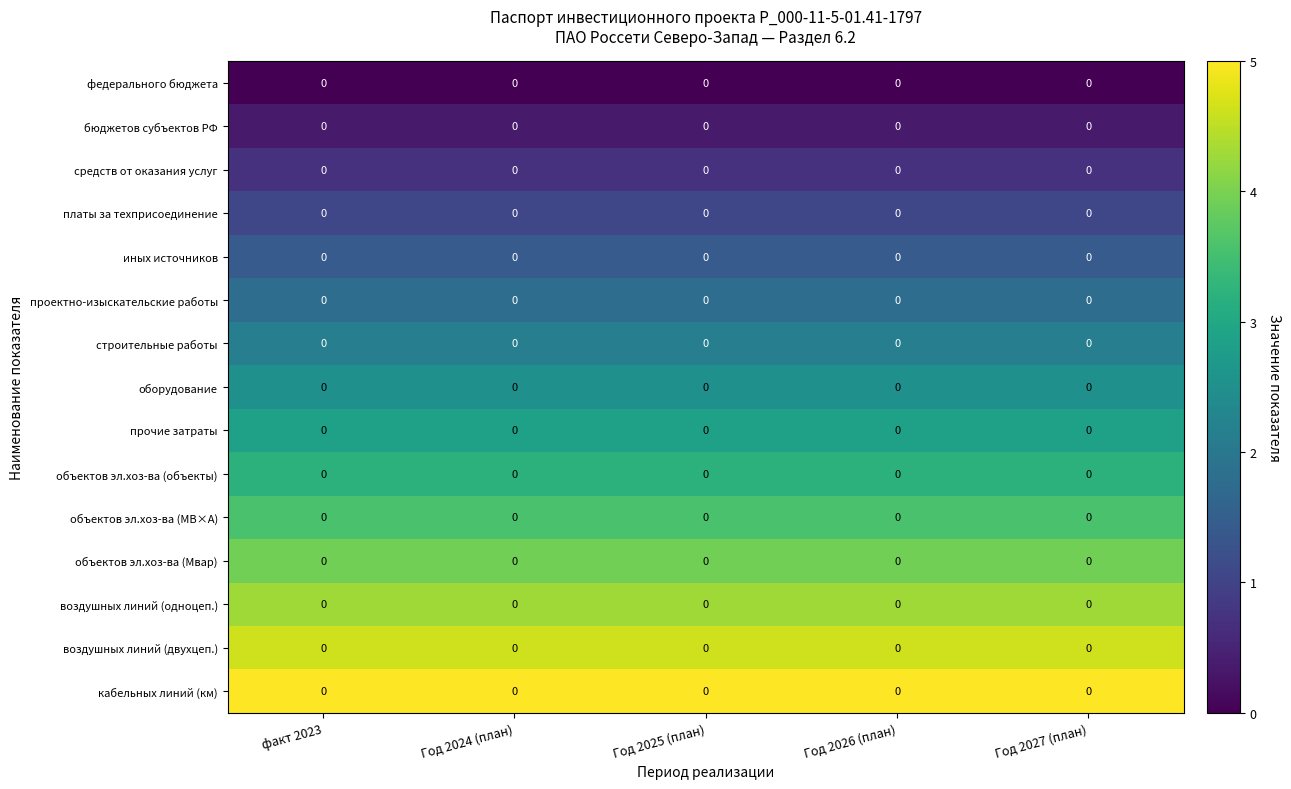

What is the total value across all series at Год 2027 (план)?

37.5